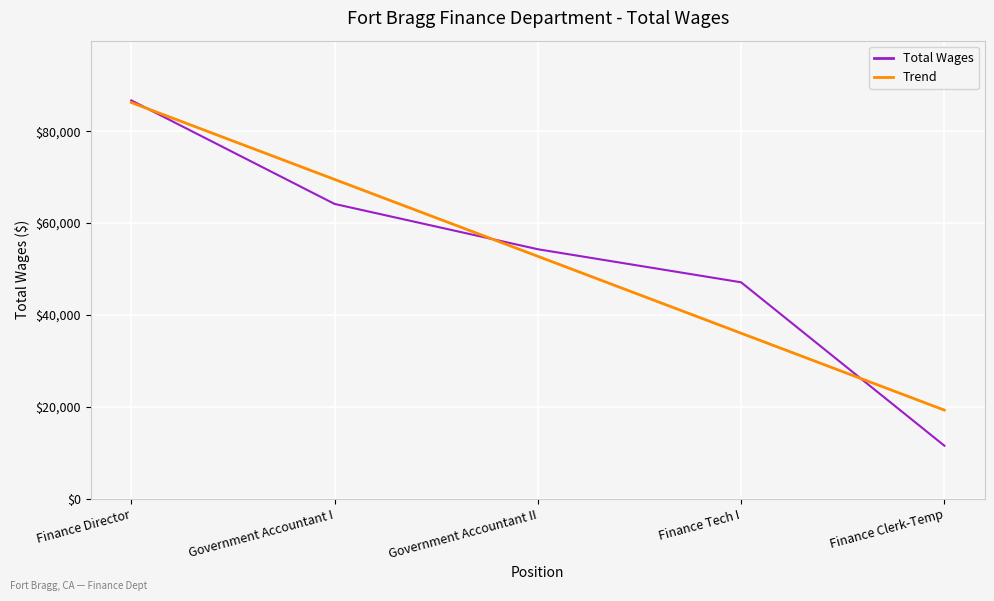

Rank the series at Government Accountant I from lowest to highest value.

Total Wages, Trend